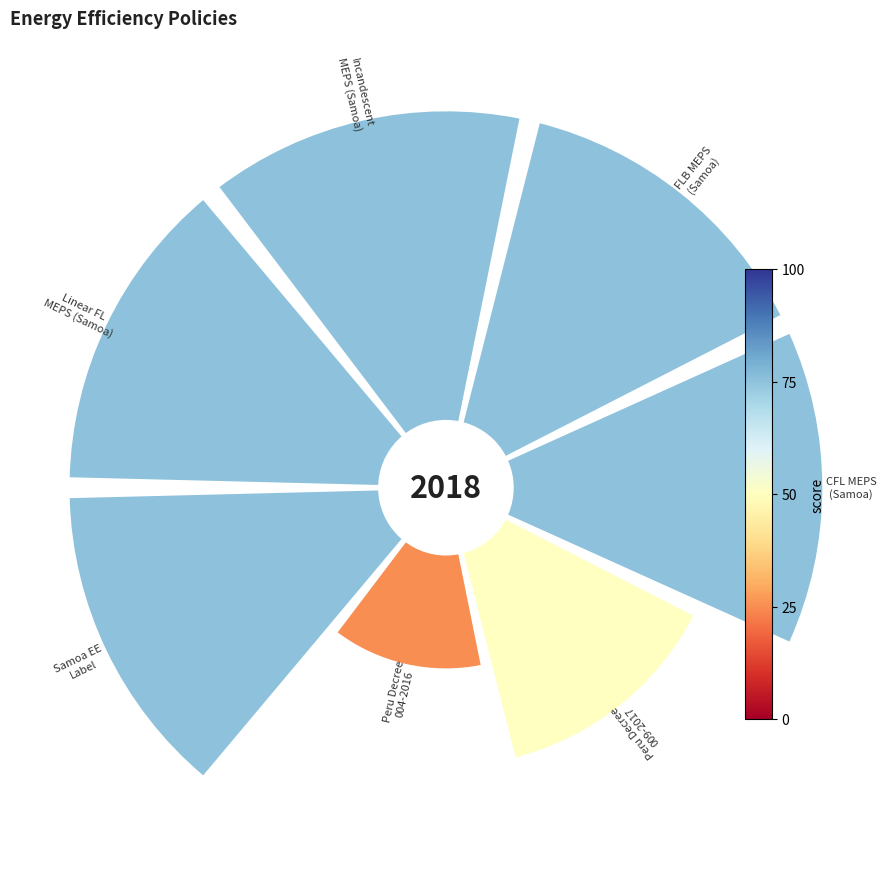

To the nearest percent, what portion does MEPS for Linear Fluorescent Lamps represent?

16%